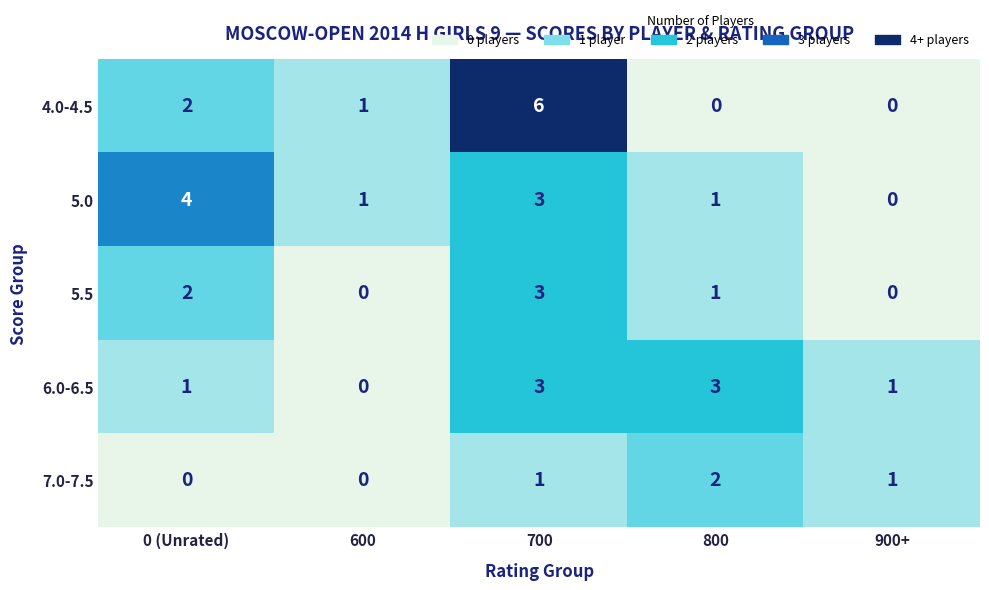

Which series changed the most between 700 and 800?

4.0-4.5